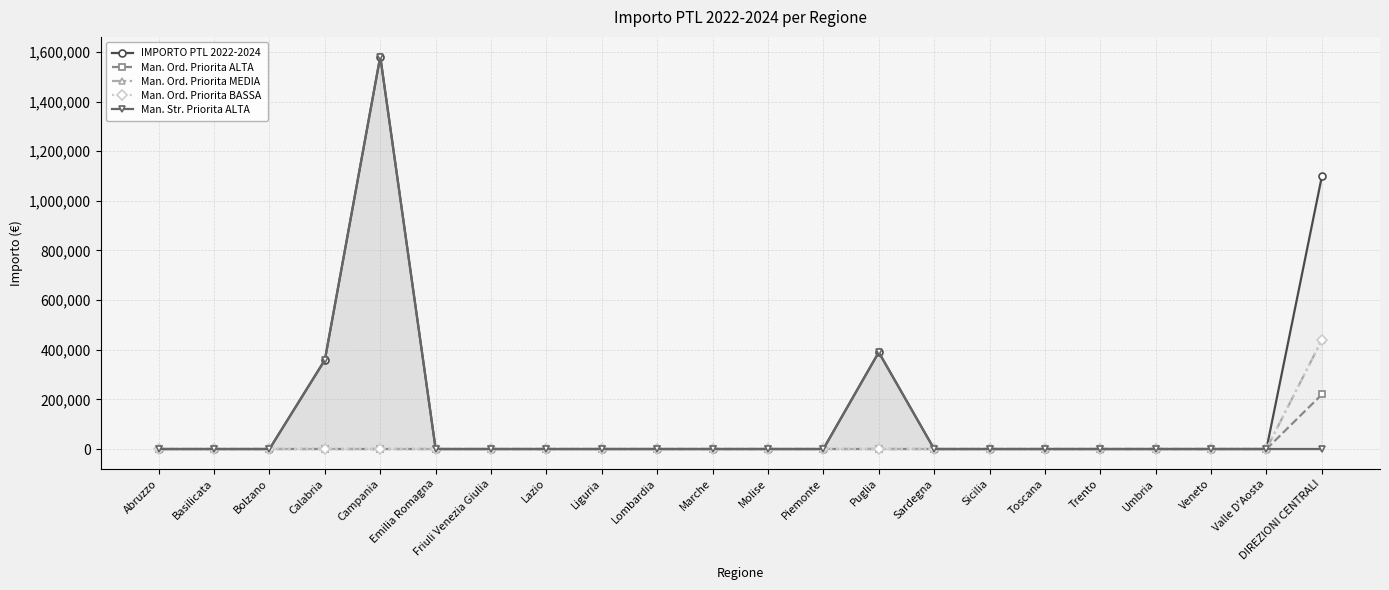

True or false: Man. Ord. Priorita MEDIA and IMPORTO PTL 2022-2024 intersect in this chart.

False